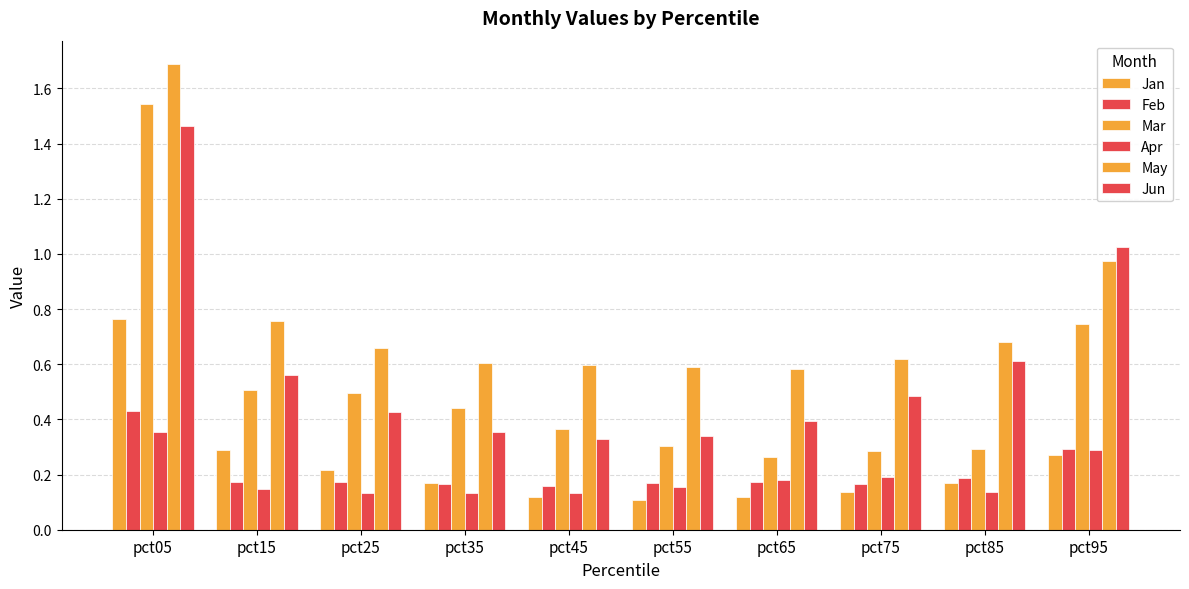

Are the bars grouped side by side (vs. stacked)?

Yes